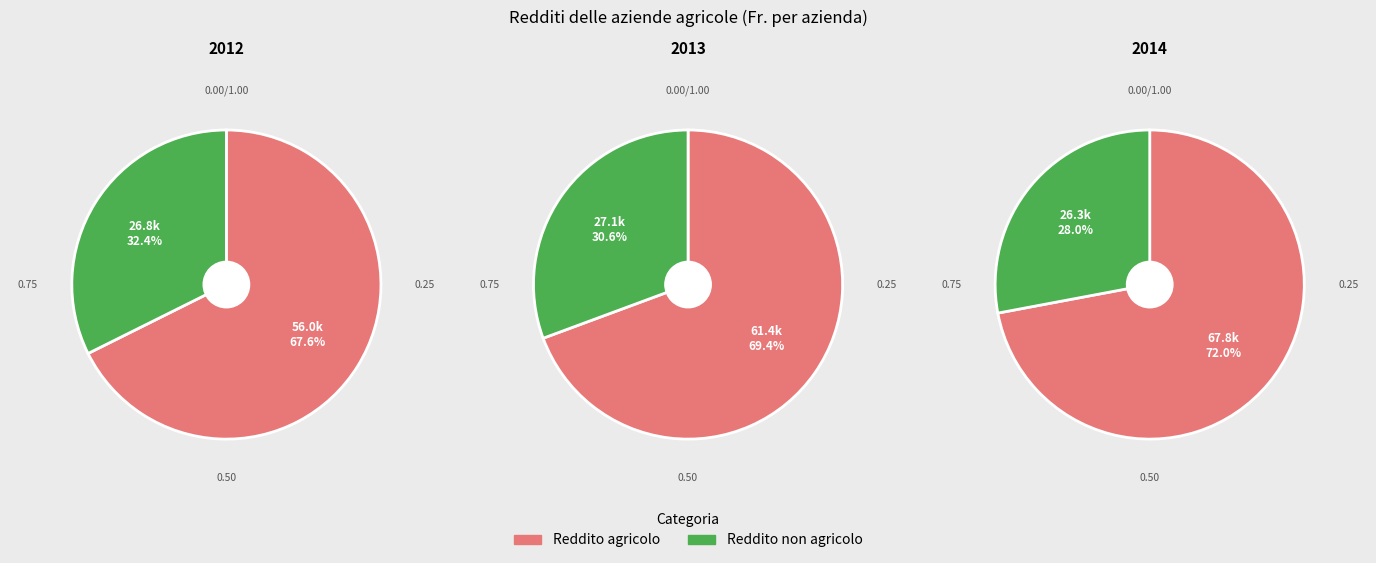

Combined, what portion of the pie is 2013 and 2014?

69.8%